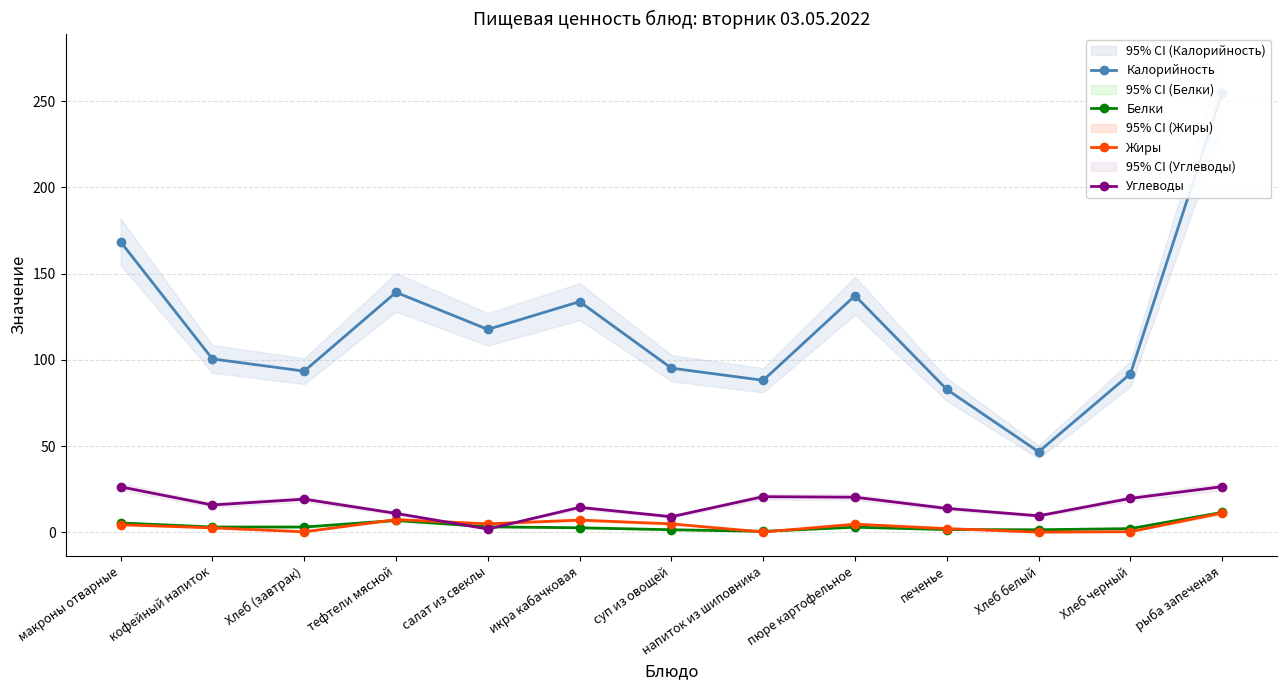

Which series changed the most between кофейный напиток and тефтели мясной?

Калорийность